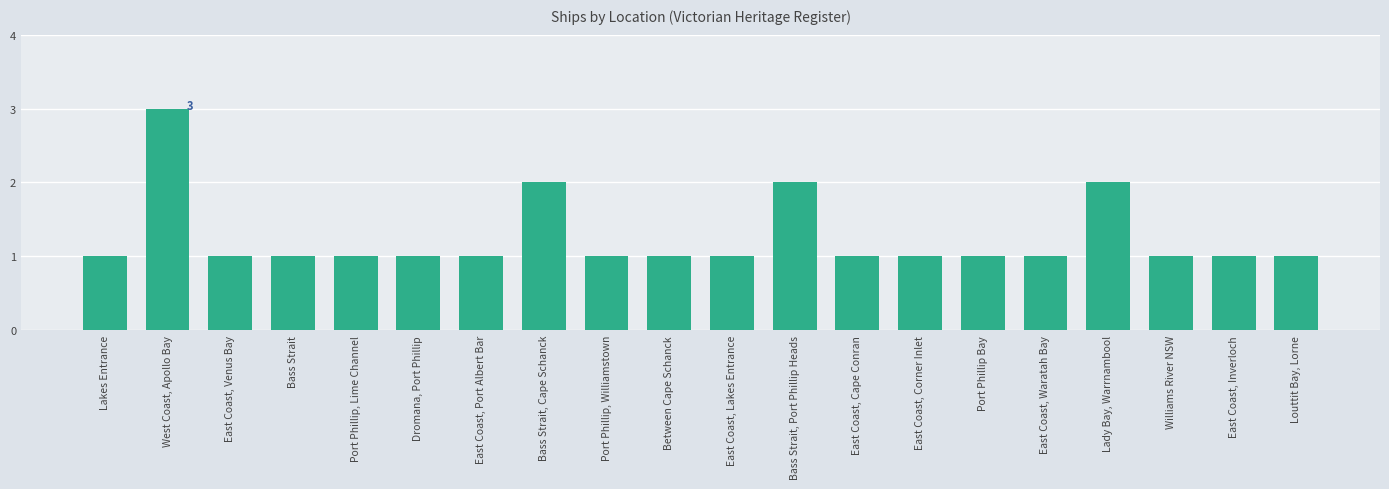

Reading left to right, transcribe all the data shown in this chart.

Lakes Entrance=1	West Coast, Apollo Bay=3	East Coast, Venus Bay=1	Bass Strait=1	Port Phillip, Lime Channel=1	Dromana, Port Phillip=1	East Coast, Port Albert Bar=1	Bass Strait, Cape Schanck=2	Port Phillip, Williamstown=1	Between Cape Schanck=1	East Coast, Lakes Entrance=1	Bass Strait, Port Phillip Heads=2	East Coast, Cape Conran=1	East Coast, Corner Inlet=1	Port Phillip Bay=1	East Coast, Waratah Bay=1	Lady Bay, Warrnambool=2	Williams River NSW=1	East Coast, Inverloch=1	Louttit Bay, Lorne=1